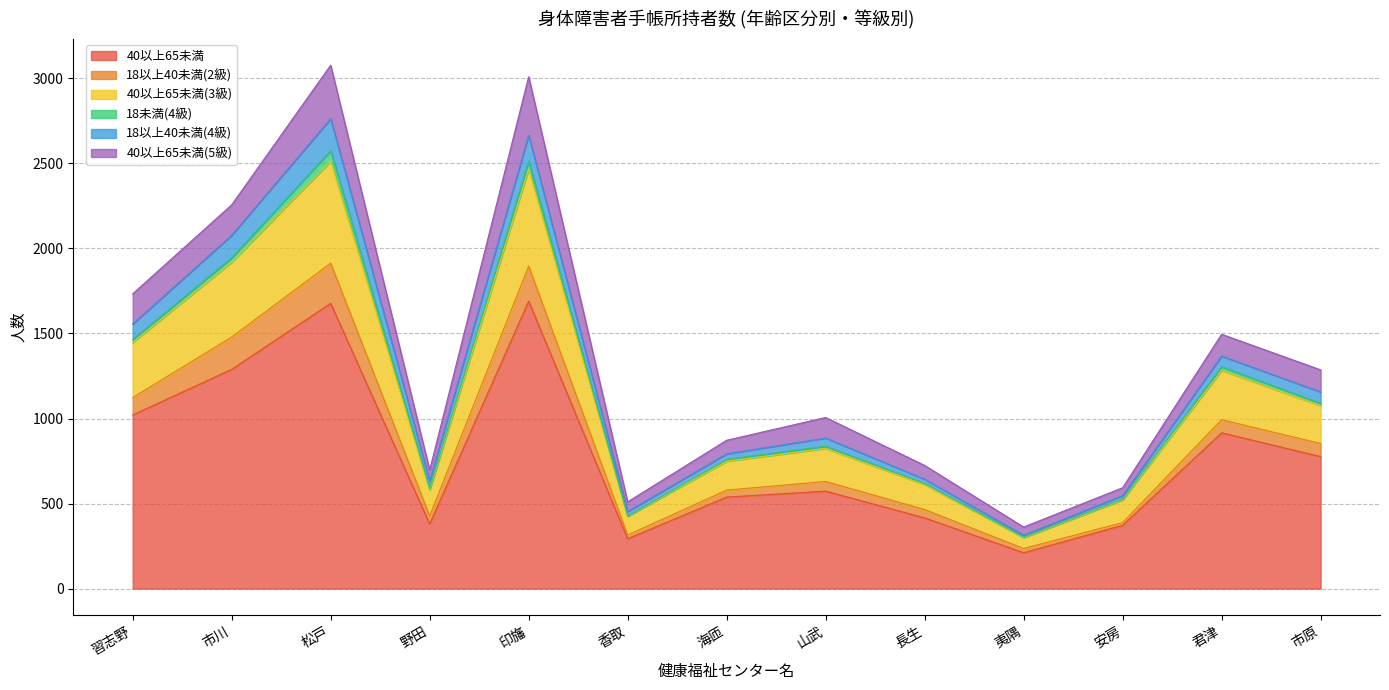

Does the chart have visible grid lines?

Yes